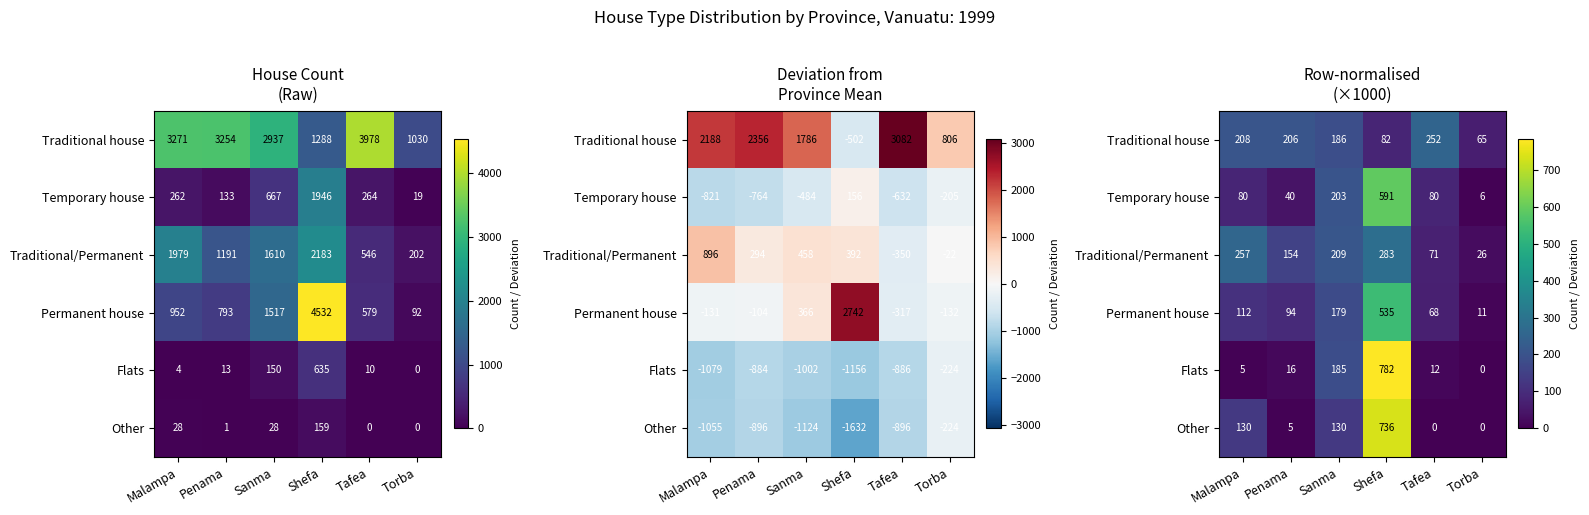

At which label is Traditional house closest to 158?

Sanma